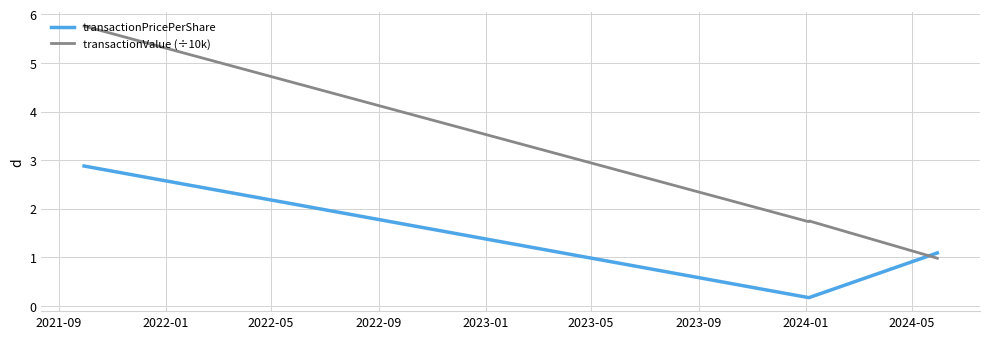

Which series has the widest spread of values?

transactionValue (÷10k)